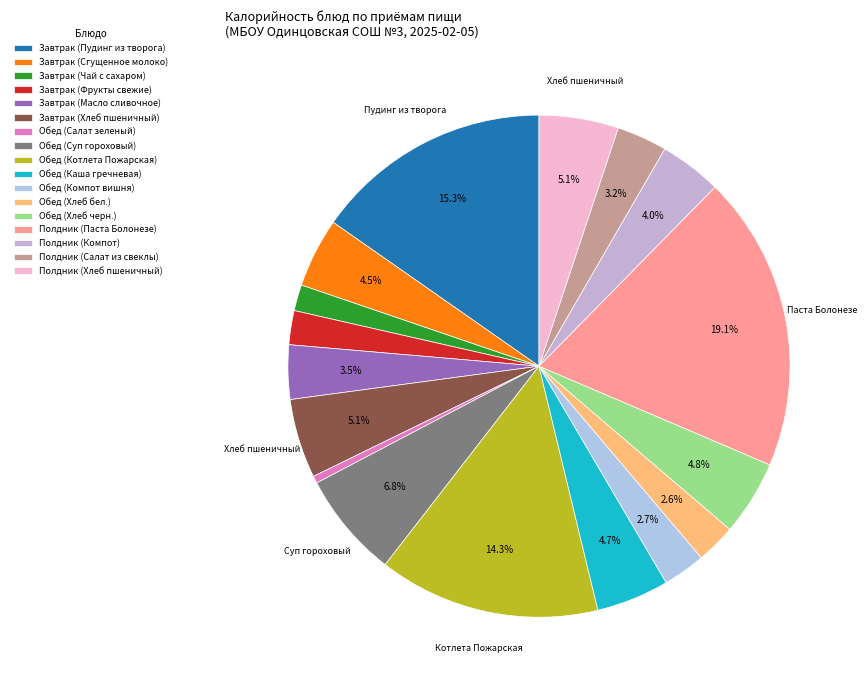

What is the change in value from Завтрак (Чай с сахаром) to Полдник (Хлеб пшеничный)?

+73.6